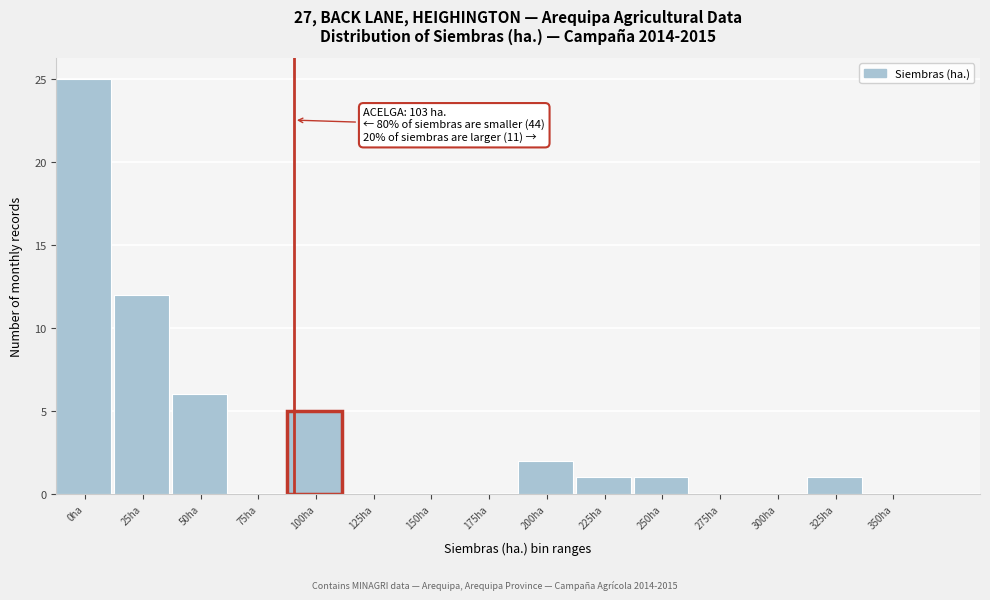

Reading right to left, extract all data points from this chart.

350ha=0	325ha=1	300ha=0	275ha=0	250ha=1	225ha=1	200ha=2	175ha=0	150ha=0	125ha=0	100ha=5	75ha=0	50ha=6	25ha=12	0ha=25